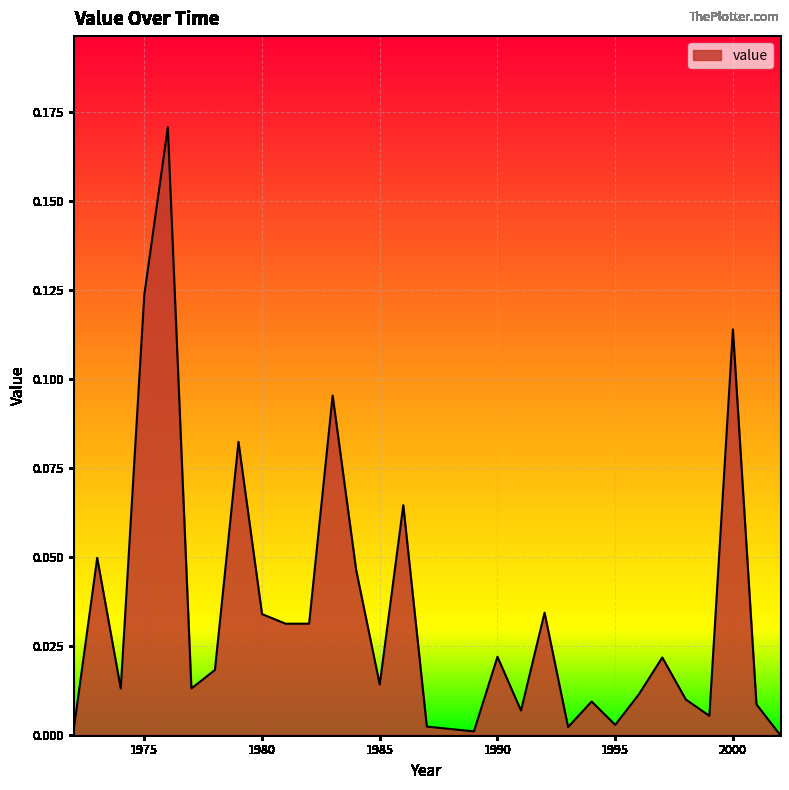

How many points are lower than both their immediate neighbors (excluding endpoints)?

8